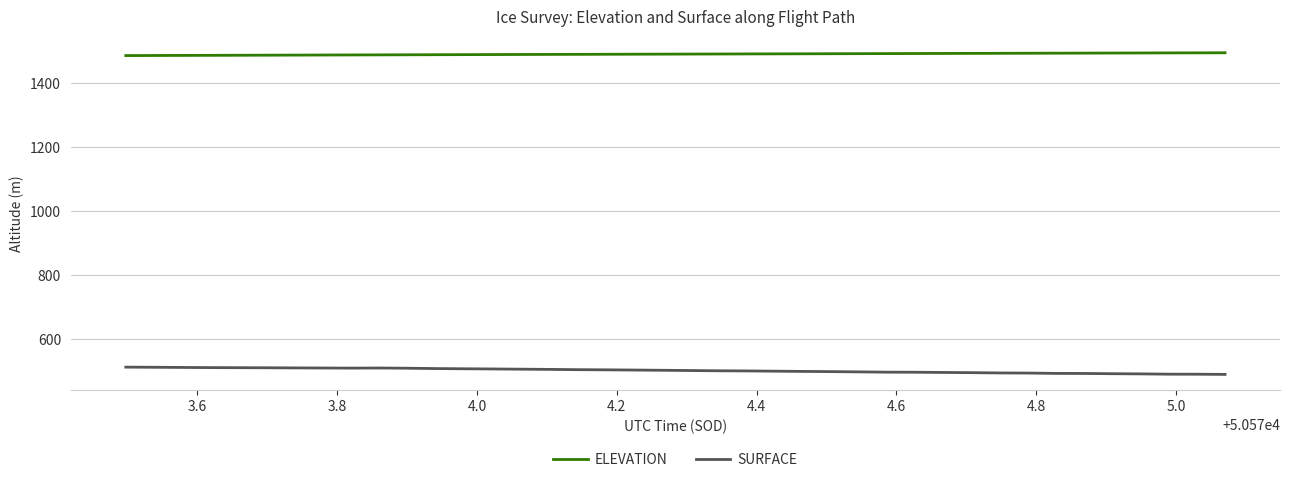

Which series has the largest total across all categories?

ELEVATION